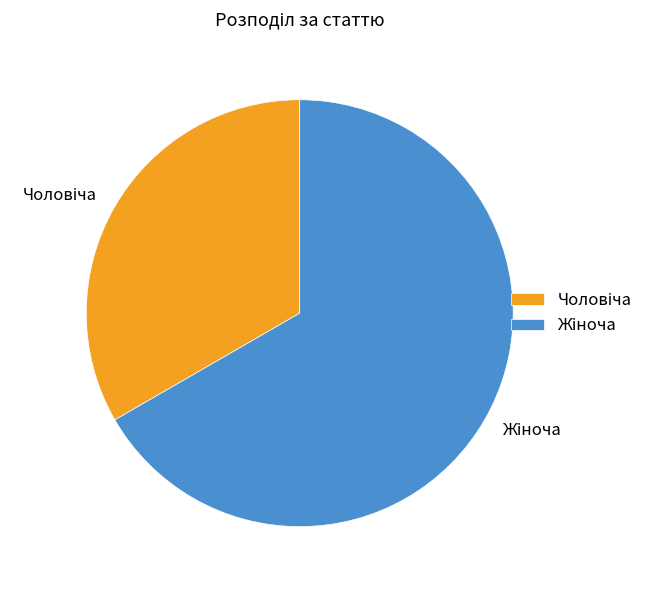

Is there any slice that represents more than half of the pie?

Yes